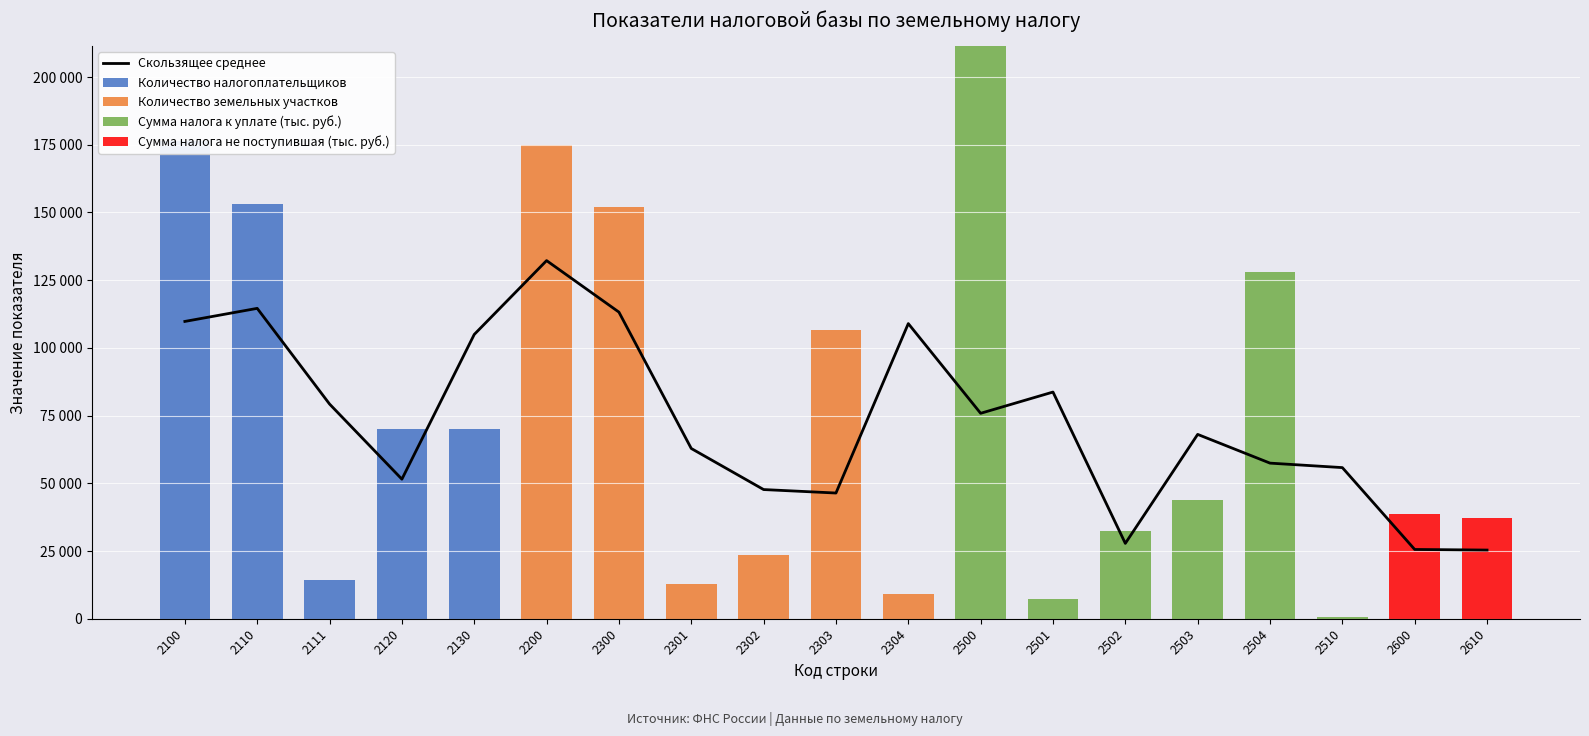

Rank the series at 2100 from highest to lowest value.

Количество налогоплательщиков, Скользящее среднее, Количество земельных участков, Сумма налога к уплате (тыс. руб.), Сумма налога не поступившая (тыс. руб.)